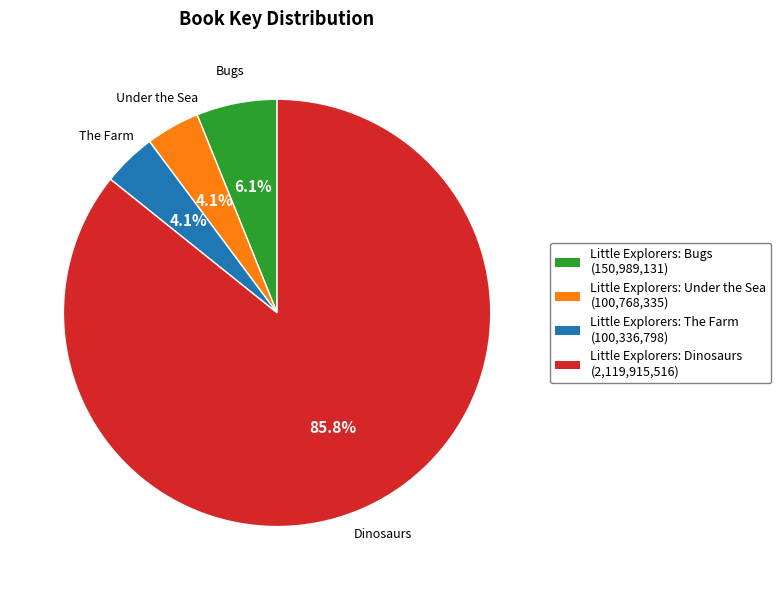

How much of the chart is everything except Little Explorers: The Farm?

95.9%